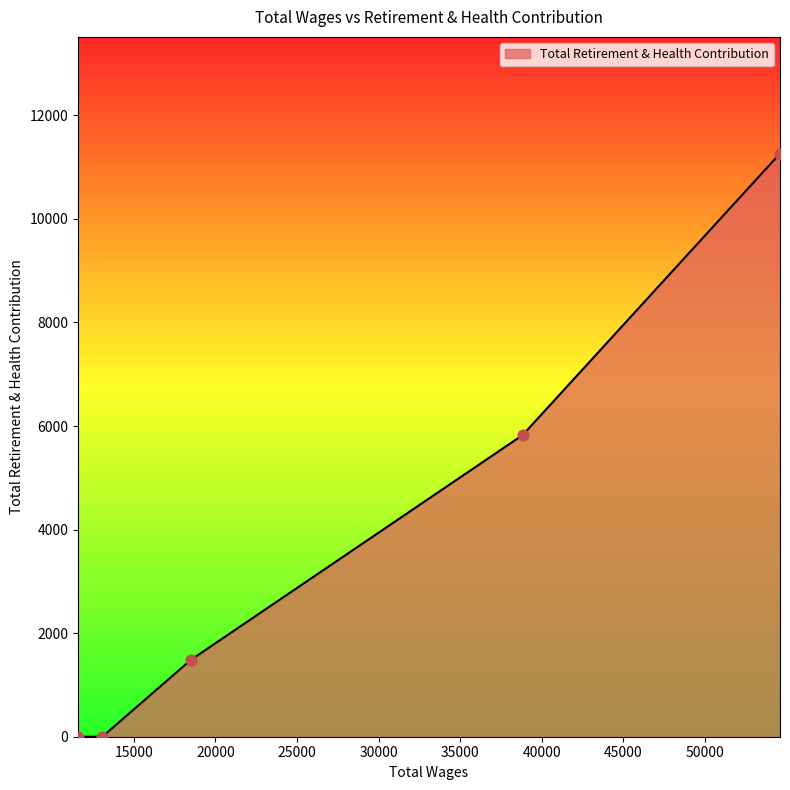

True or false: there are more than 0 points higher than both neighbors.

False